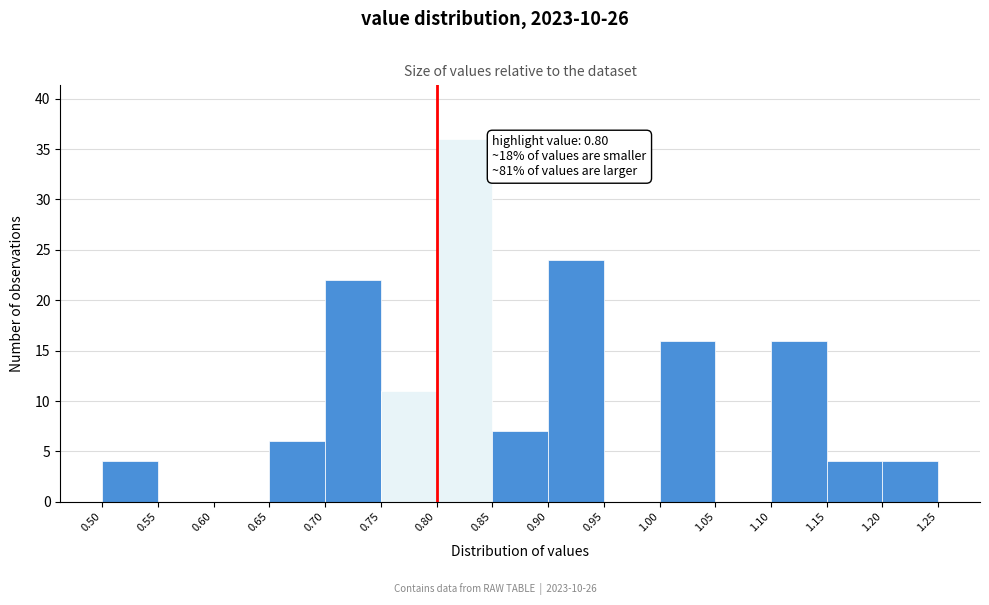

Over which range of the x-axis is the bar tallest?

0.80 to 0.85